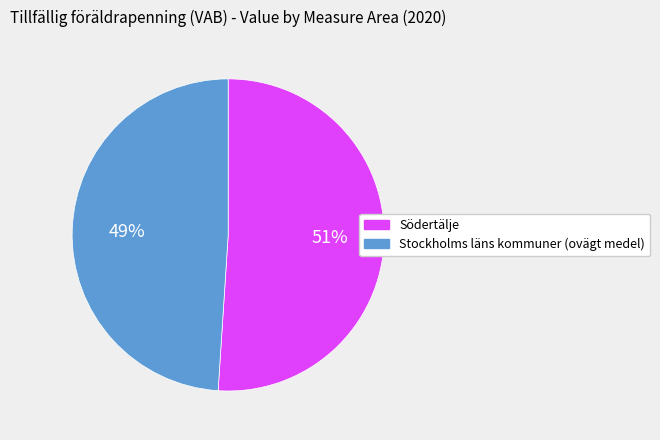

Is it true that Södertälje is 45% of the pie?

False